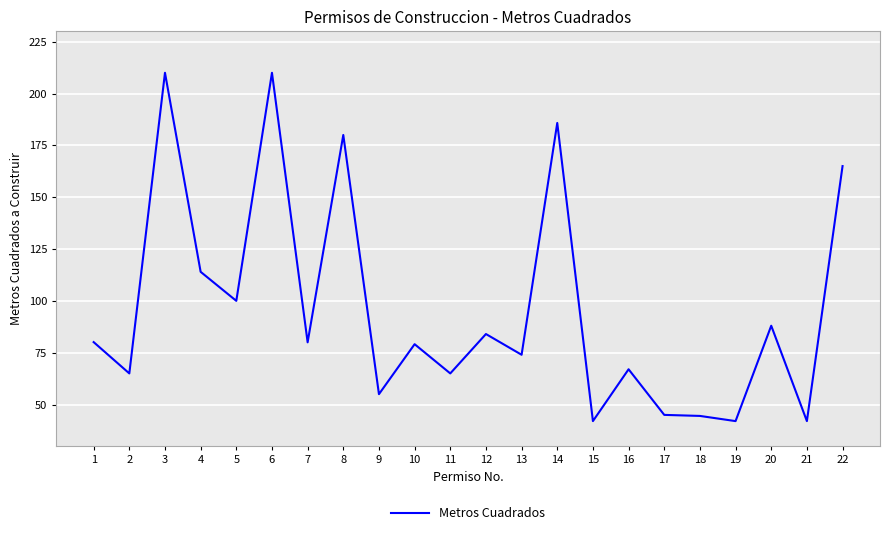

How many lines are shown in the chart?

1